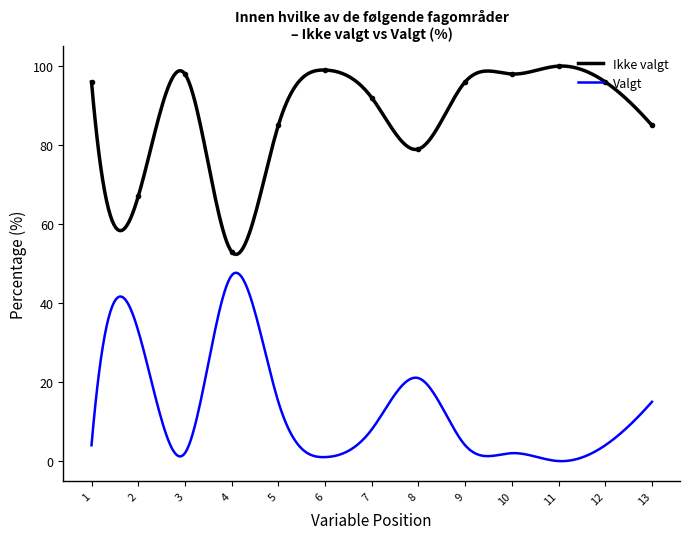

Is it true that Valgt equals 6 at Ingen av de overstående?

False